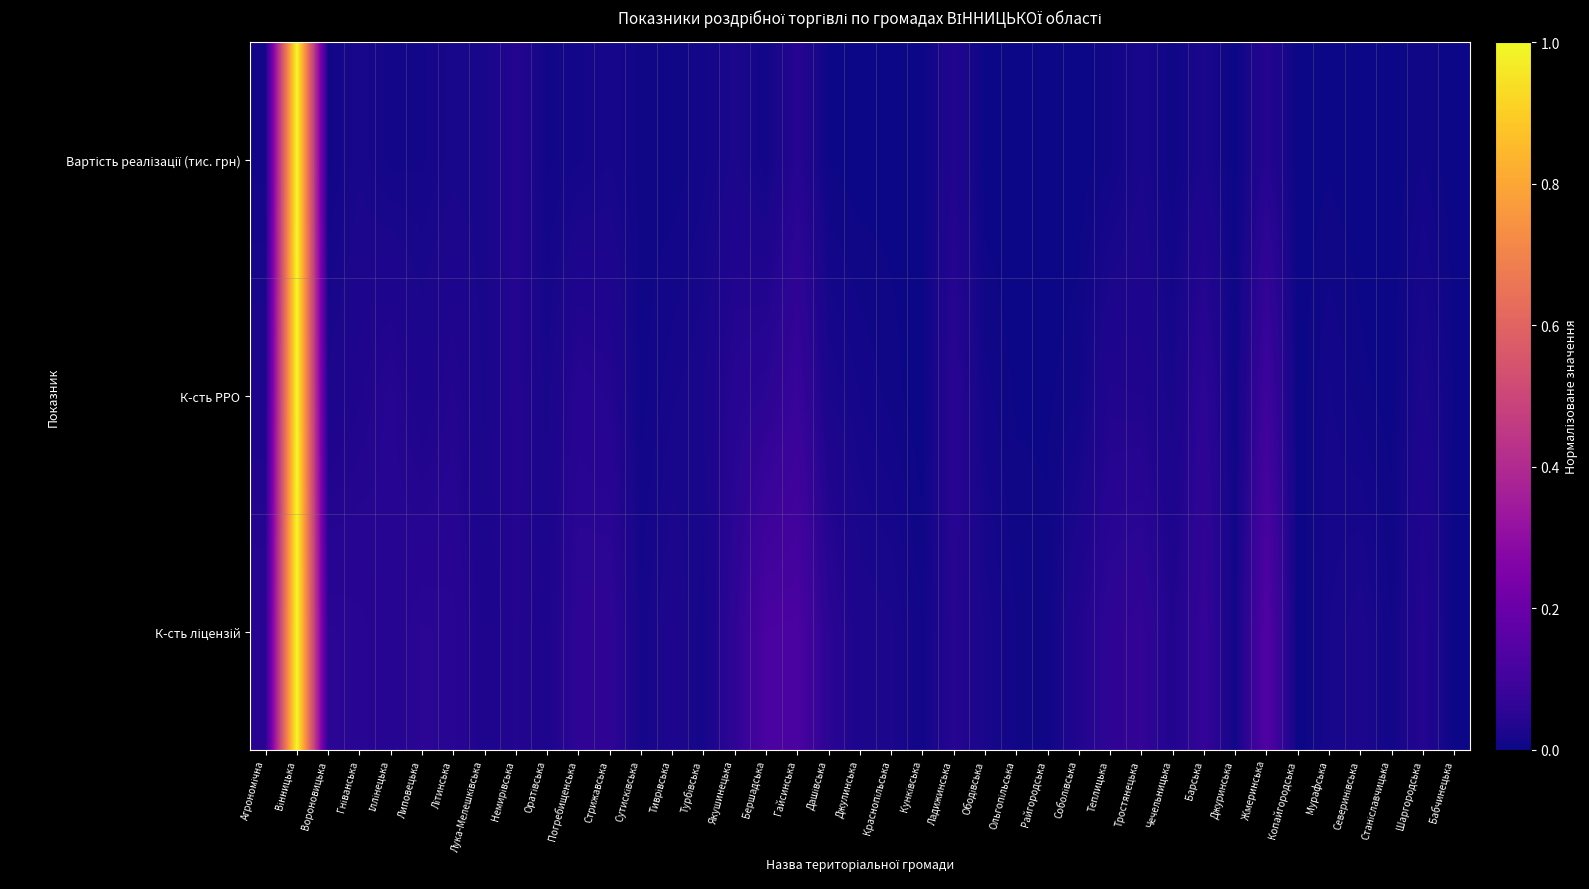

Which series has the largest total across all categories?

К-сть ліцензій